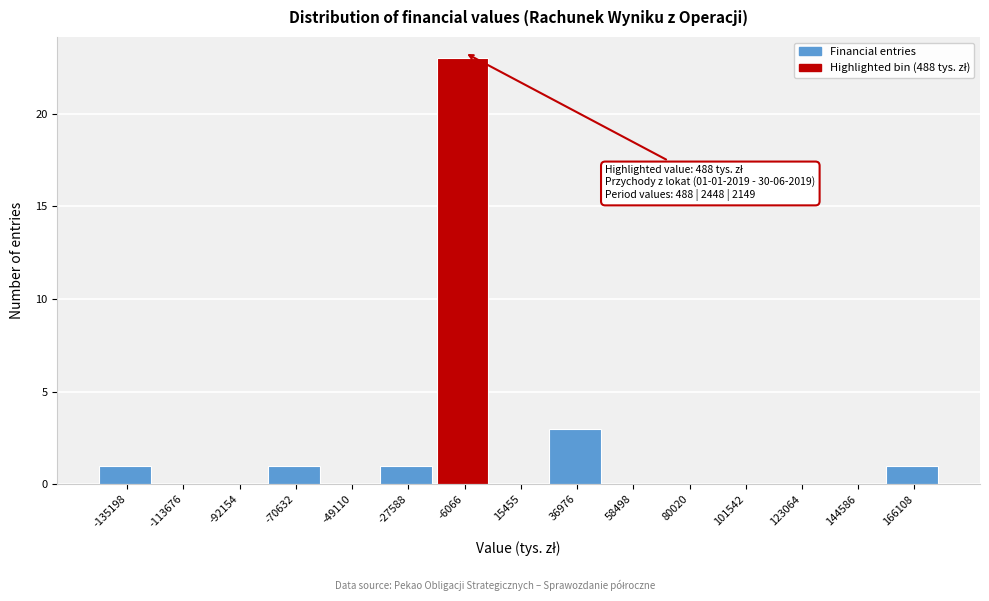

Reading right to left, list all the values displayed in this chart.

166108=1	144586=0	123064=0	101542=0	80020=0	58498=0	36976=3	15455=0	-6066=23	-27588=1	-49110=0	-70632=1	-92154=0	-113676=0	-135198=1